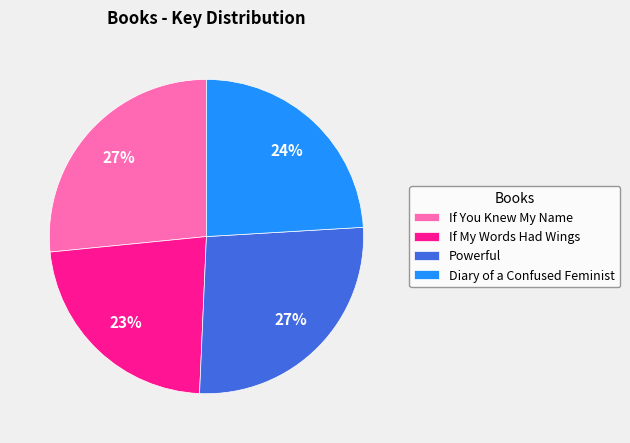

How many segments does this pie chart have?

4